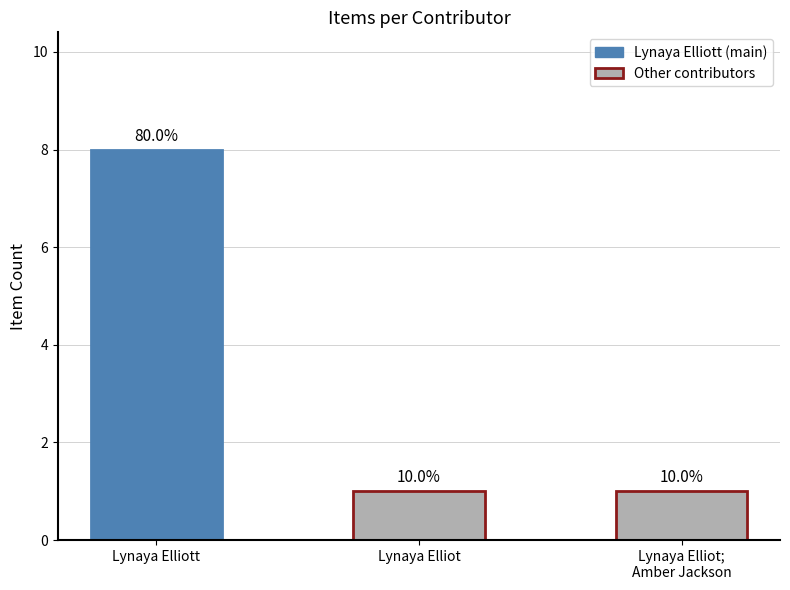

Are the bars horizontal?

No